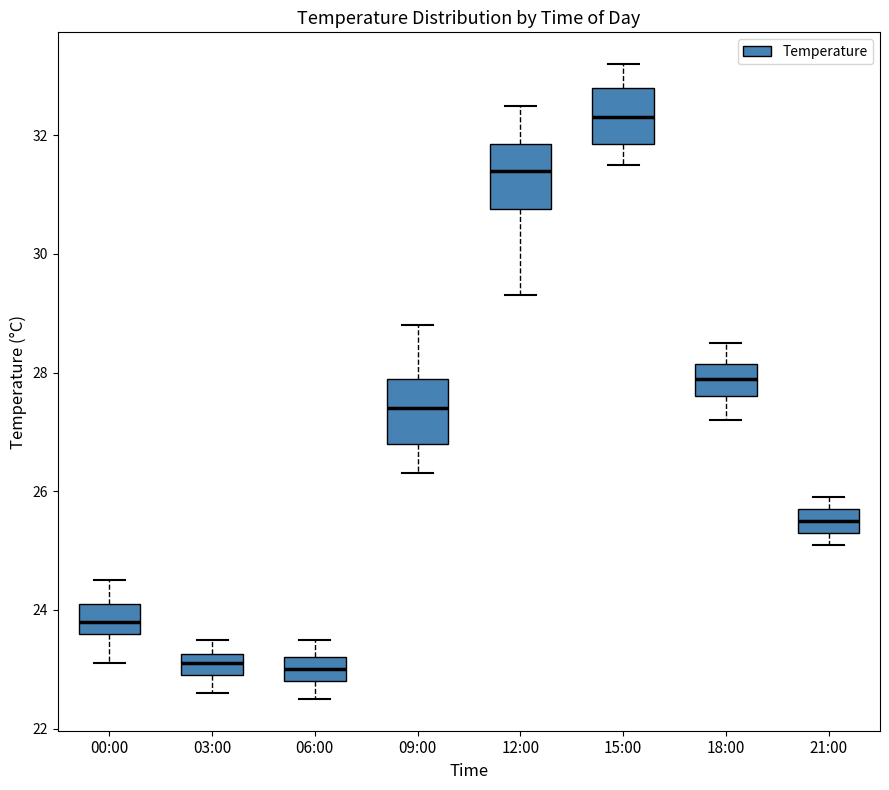

Reading left to right, read every box against the y-axis: the position of its median line, the range the box covers, and the ends of its whiskers. The values are not printed on the chart, so give them approximately, as read against the axis.

00:00: median 23.8, box 23.6 to 24.2, whiskers 23.2 to 24.6
03:00: median 23.2 (inside the box), box 23.0 to 23.2, whiskers 22.6 to 23.6
06:00: median 23.0, box 22.8 to 23.2, whiskers 22.6 to 23.6
09:00: median 27.4, box 26.8 to 28.0, whiskers 26.4 to 28.8
12:00: median 31.4, box 30.8 to 31.8, whiskers 29.4 to 32.6
15:00: median 32.4, box 31.8 to 32.8, whiskers 31.6 to 33.2
18:00: median 28.0, box 27.6 to 28.2, whiskers 27.2 to 28.6
21:00: median 25.6, box 25.4 to 25.8, whiskers 25.2 to 26.0